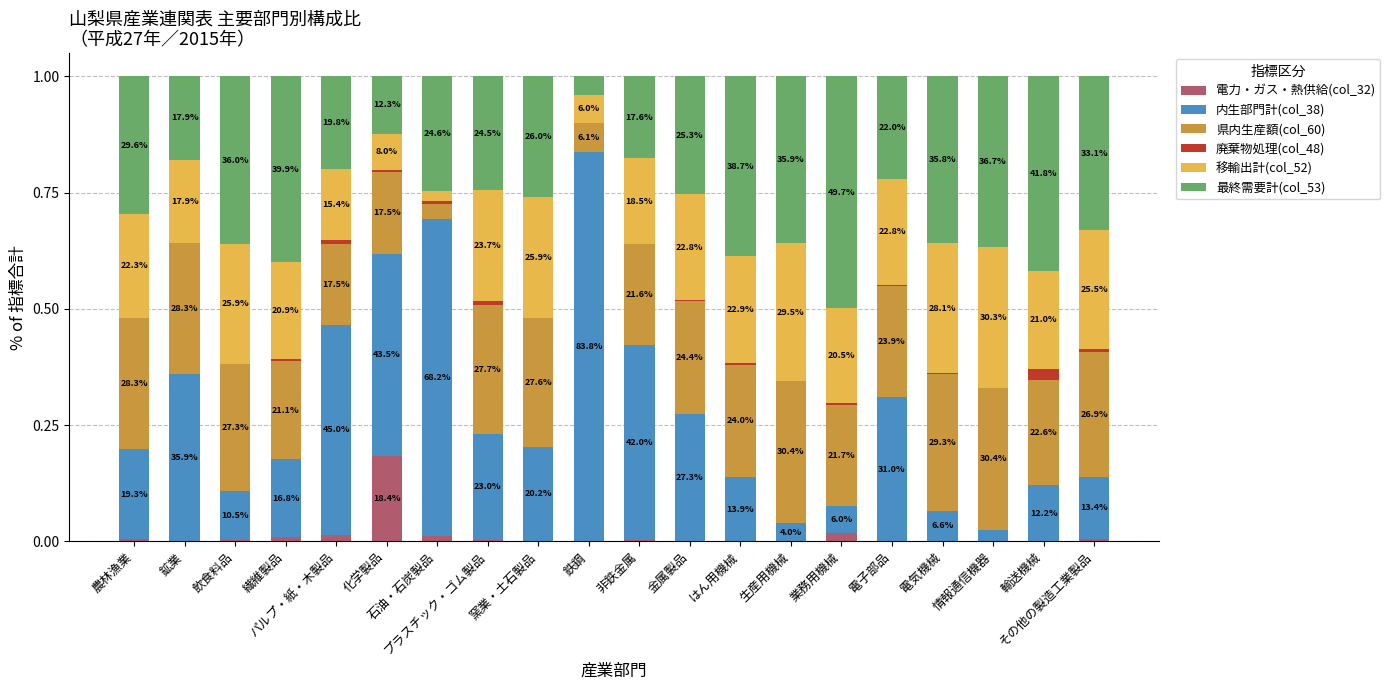

Count the 県内生産額(col_60) values in the range 0 to 1.

20